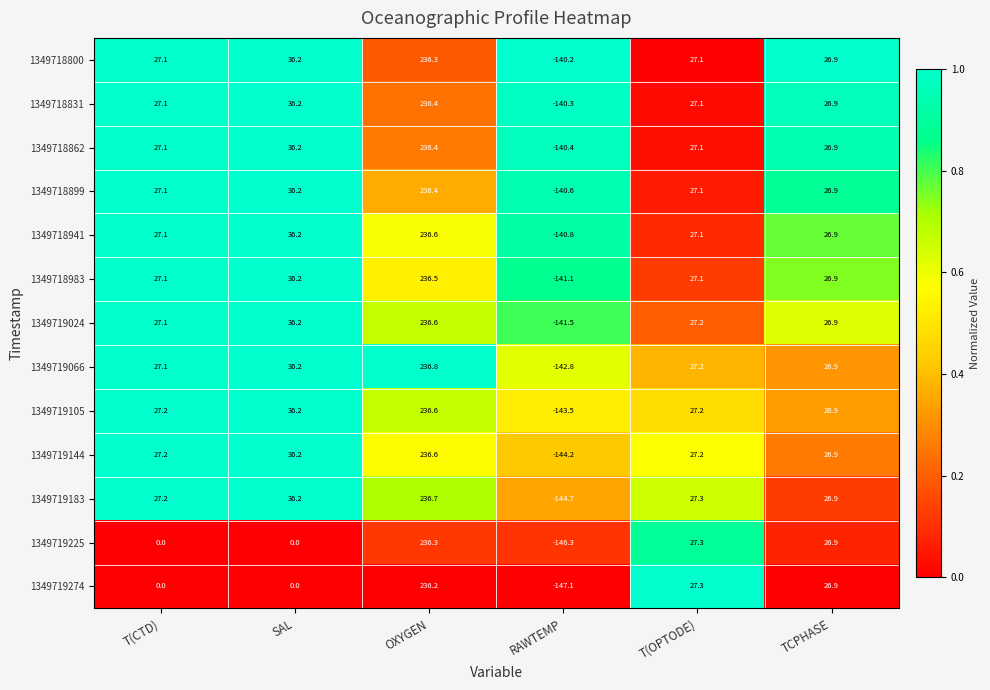

What is the difference between the 1349718983 values at T(OPTODE) and SAL?

9.1